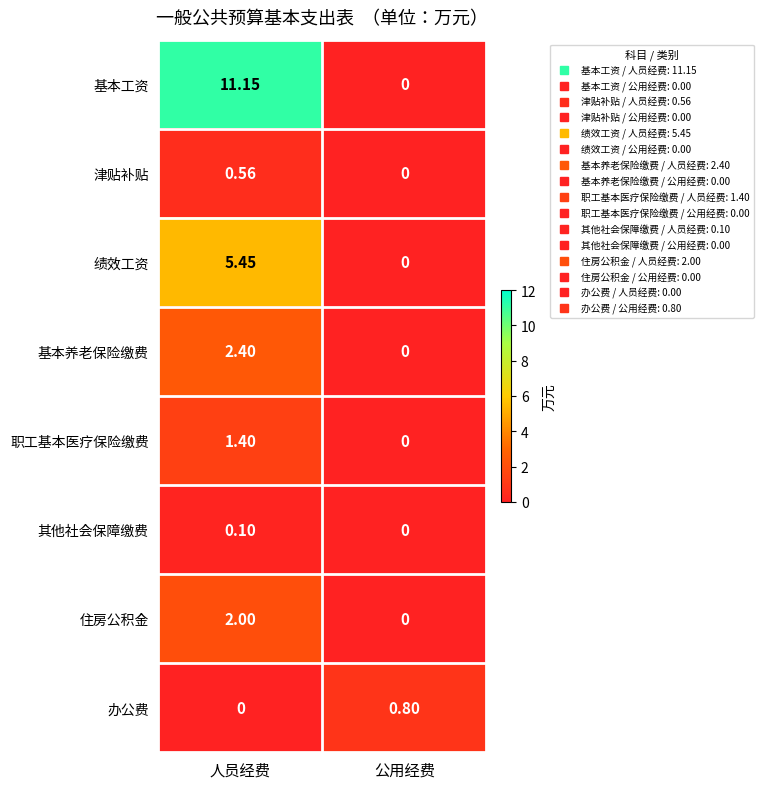

At which label is 基本工资 closest to 5?

公用经费